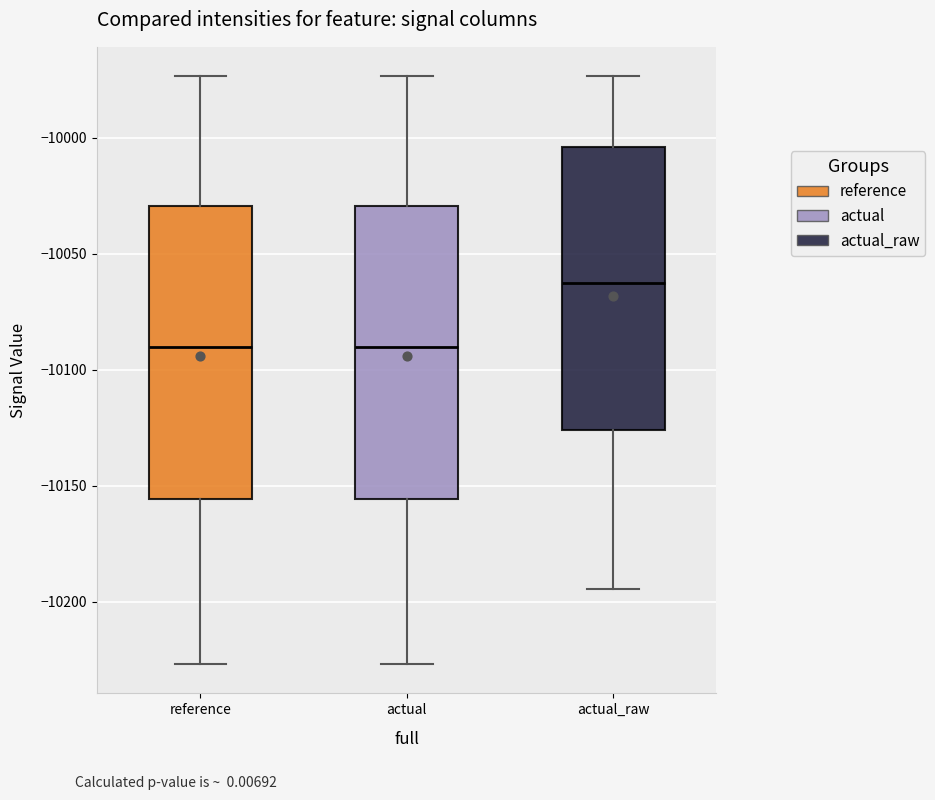

Reading left to right, read every box against the y-axis: the position of its median line, the range the box covers, and the ends of its whiskers. The values are not printed on the chart, so give them approximately, as read against the axis.

reference: median -10090, box -10155 to -10030, whiskers -10225 to -9975
actual: median -10090, box -10155 to -10030, whiskers -10225 to -9975
actual_raw: median -10065, box -10125 to -10005, whiskers -10195 to -9975